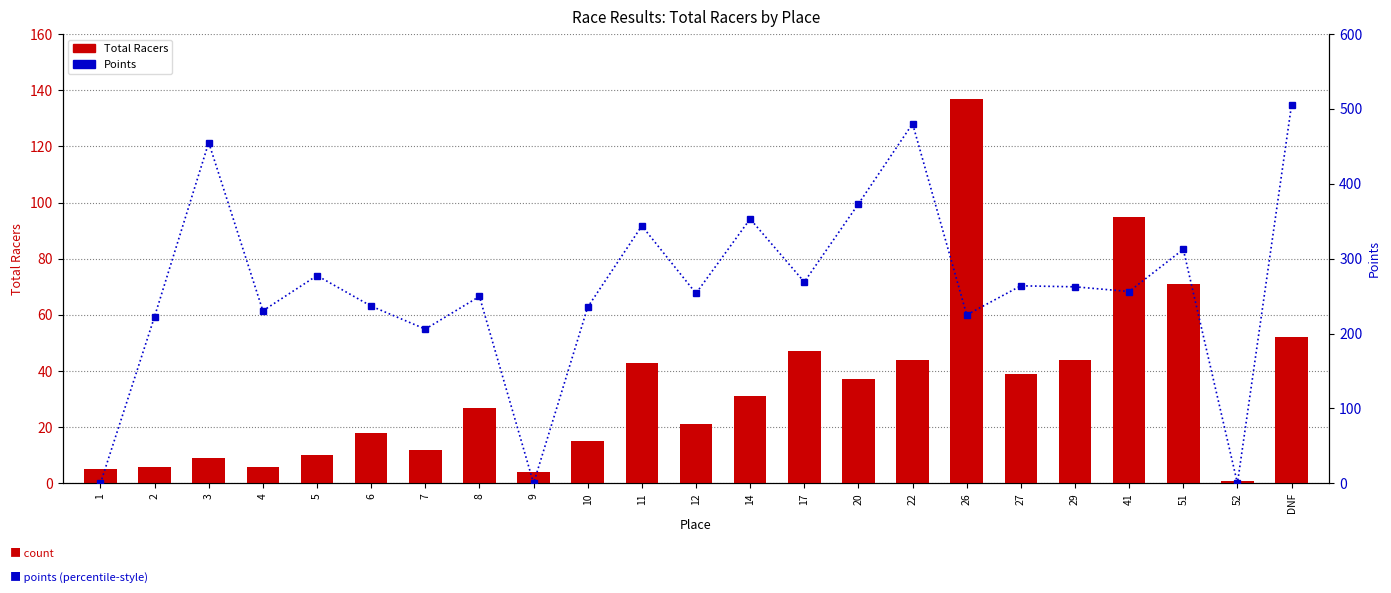

The value of Points at 26 is 225.0. True or false?

True